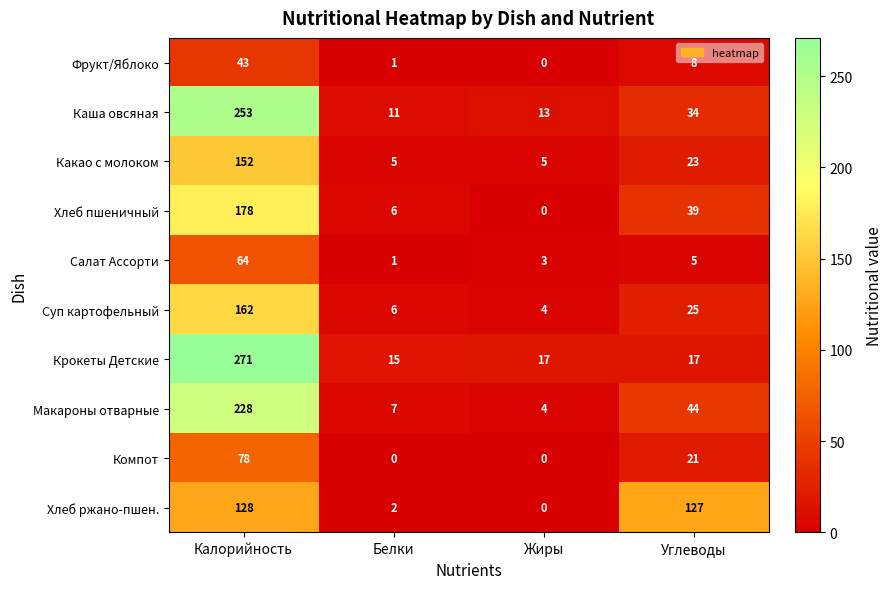

The Хлеб ржано-пшен. series shows 128 at Калорийность. True or false?

True